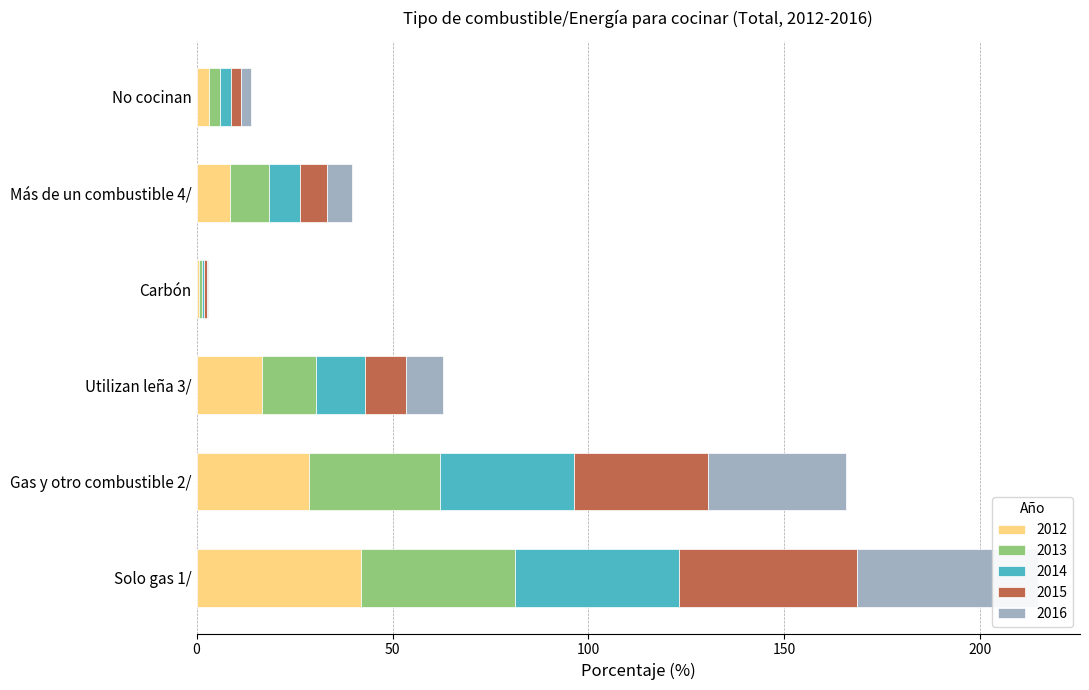

Which series has the largest total across all categories?

2015